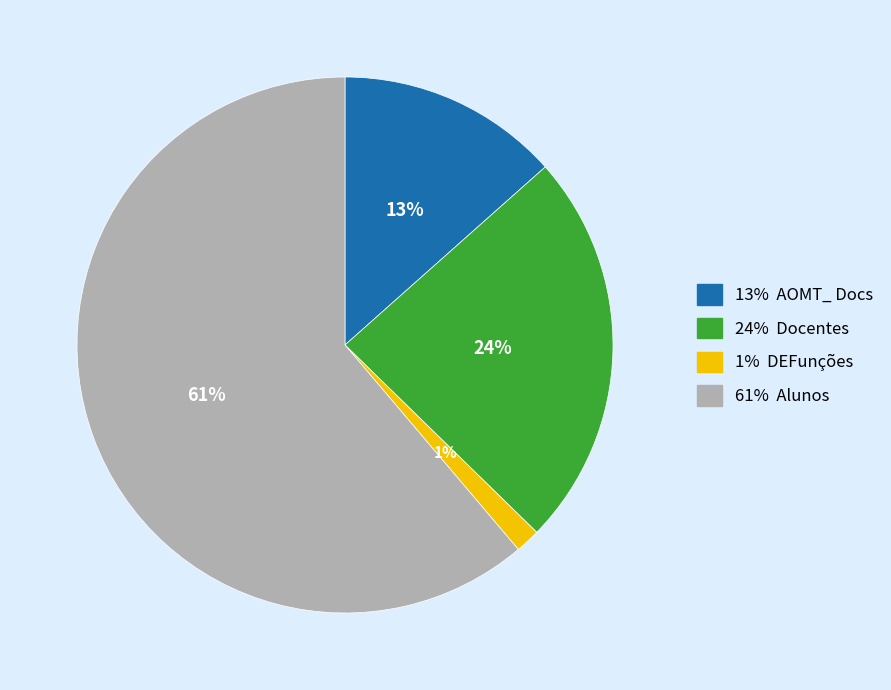

Does any single category account for the majority?

Yes